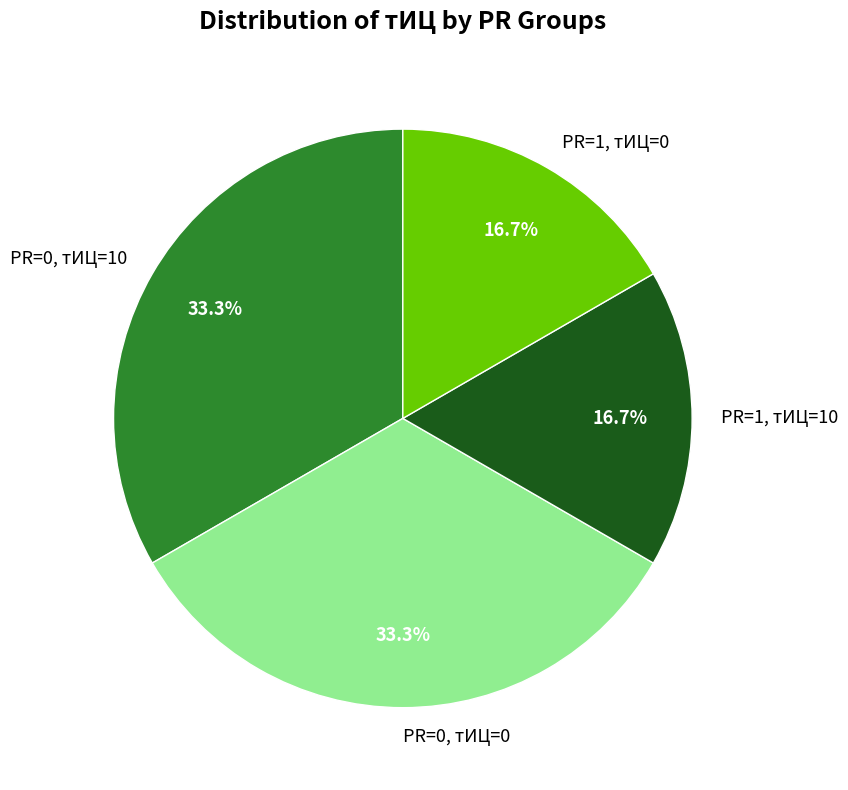

Approximately how many times larger is the value at PR=0, тИЦ=0 compared to PR=0, тИЦ=10?

1.0